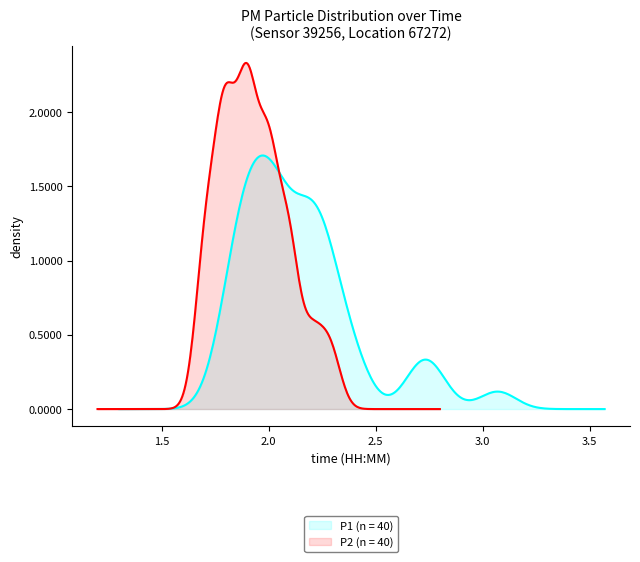

What is the value of the P2 point at the 23rd from the left?

1.9